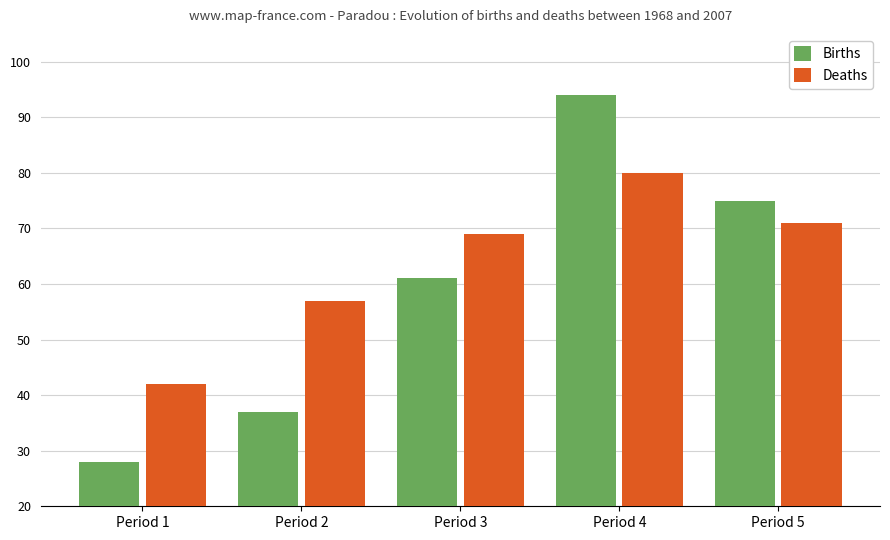

What is the maximum value shown in the chart?

94